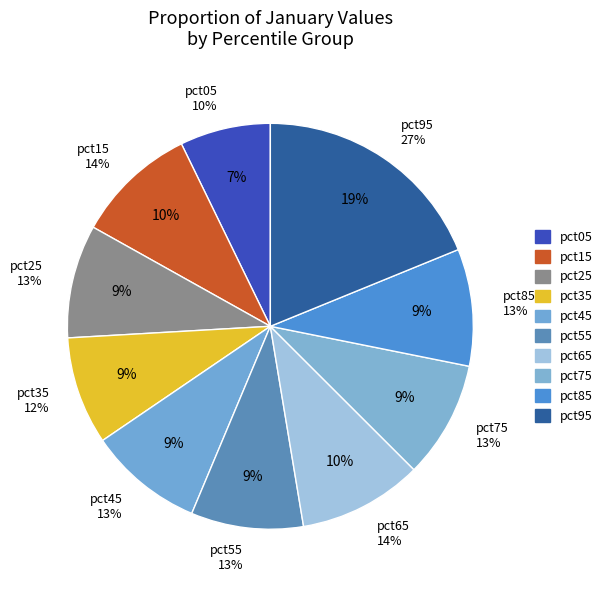

Is pct55 the majority of the pie?

No